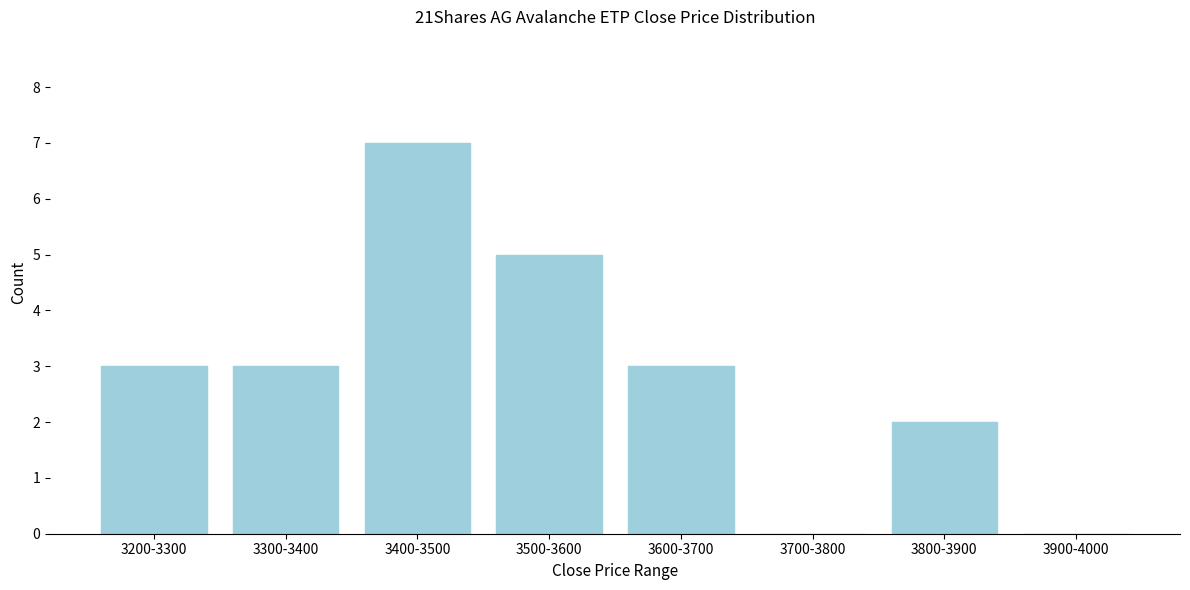

Reading left to right, what are all the values shown in this chart?

3200-3300=3	3300-3400=3	3400-3500=7	3500-3600=5	3600-3700=3	3700-3800=0	3800-3900=2	3900-4000=0